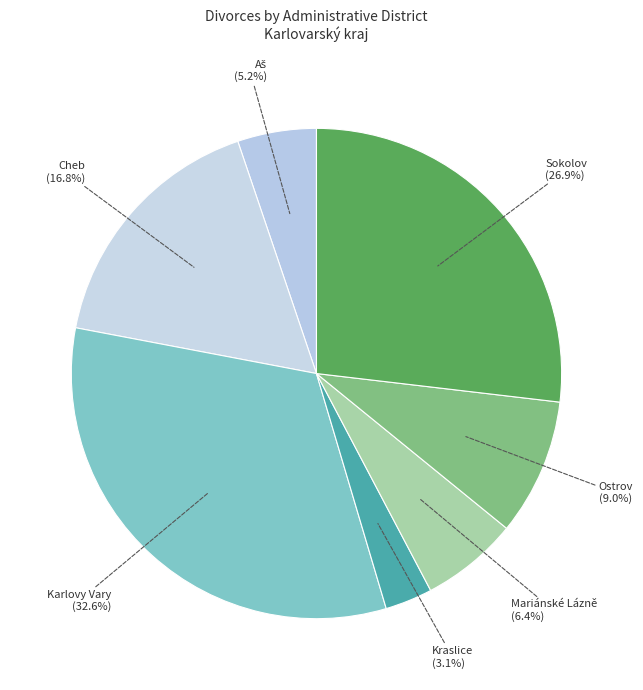

What is the largest slice in the pie chart?

Karlovy Vary